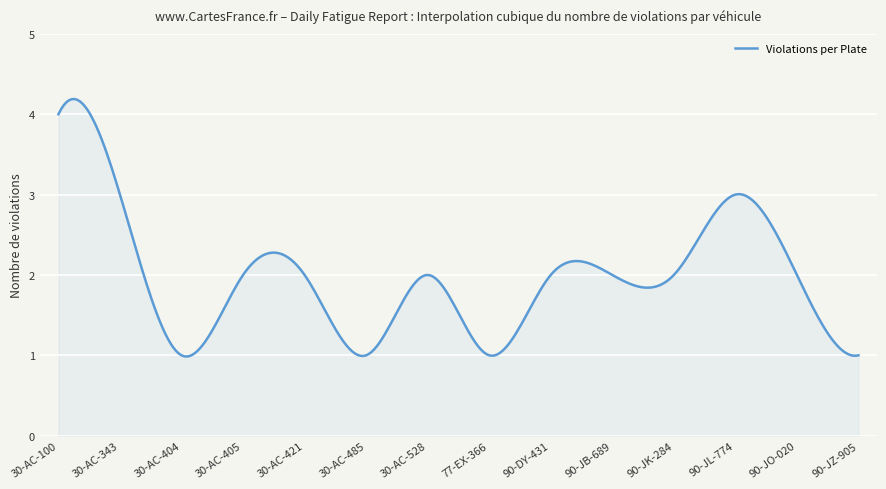

What is the average value?

2.0